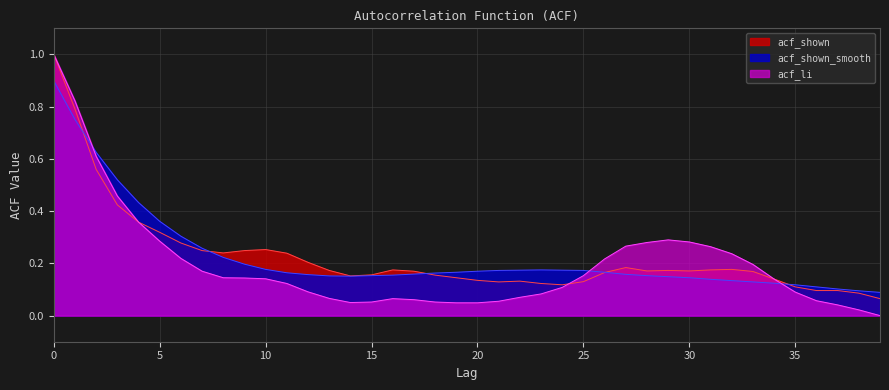

True or false: acf_li has more than 0 interior local peaks.

True